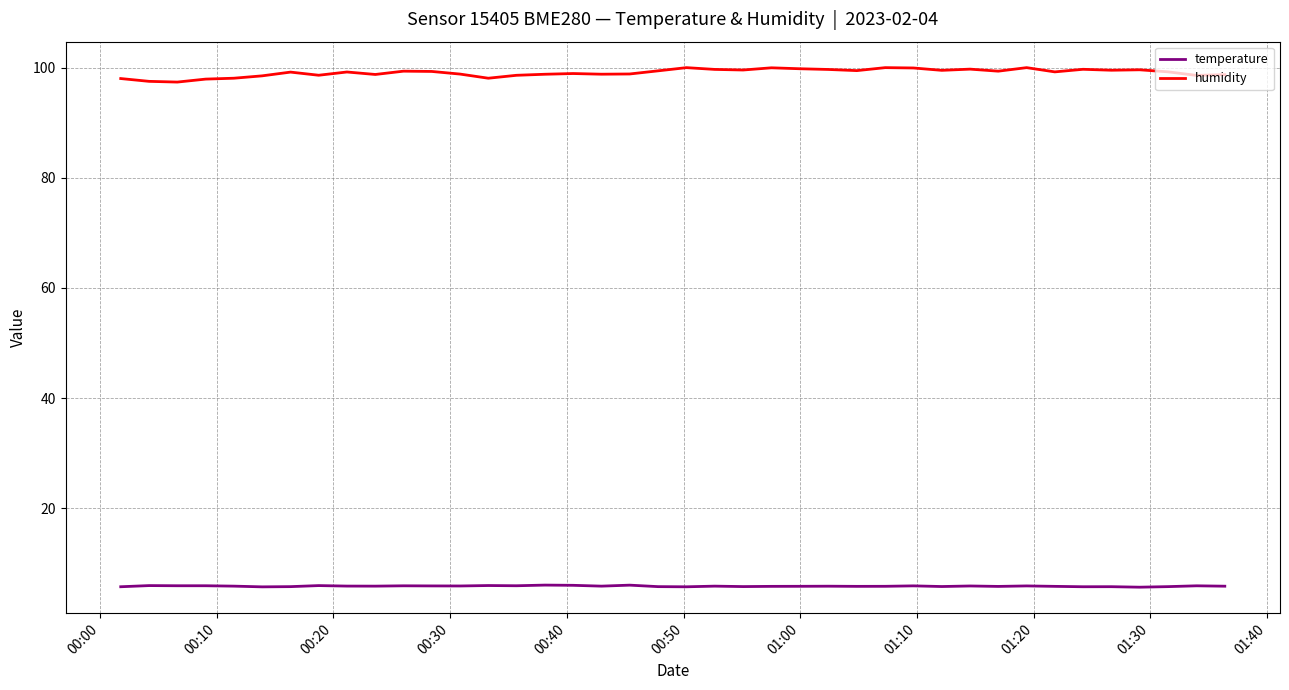

What is the minimum value for humidity?

97.4